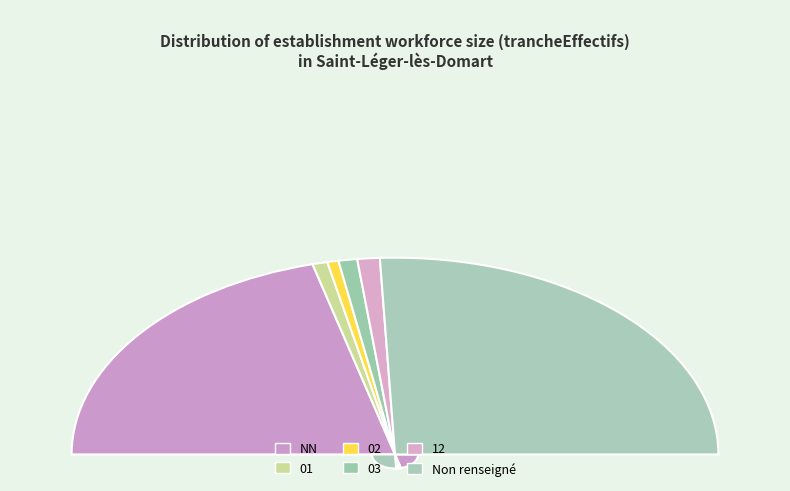

Is it true that 12 is 2% of the pie?

True